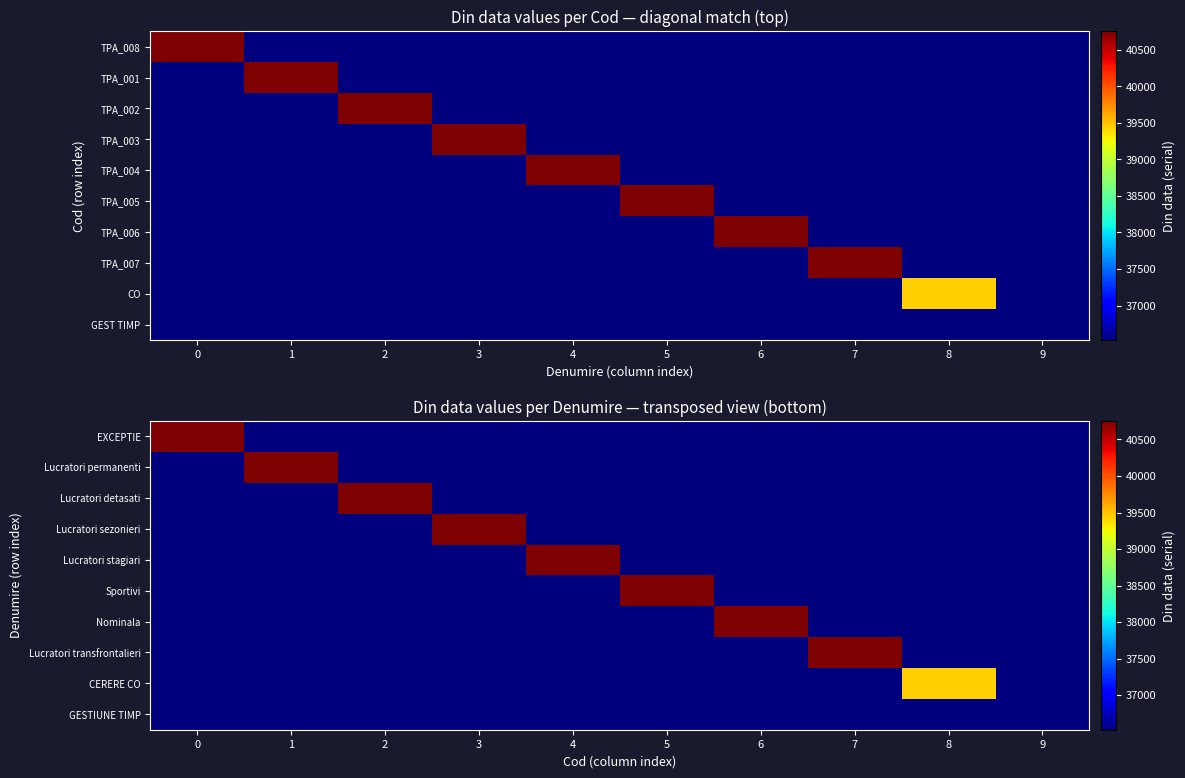

Which series has the largest range (max minus min)?

EXCEPTIE